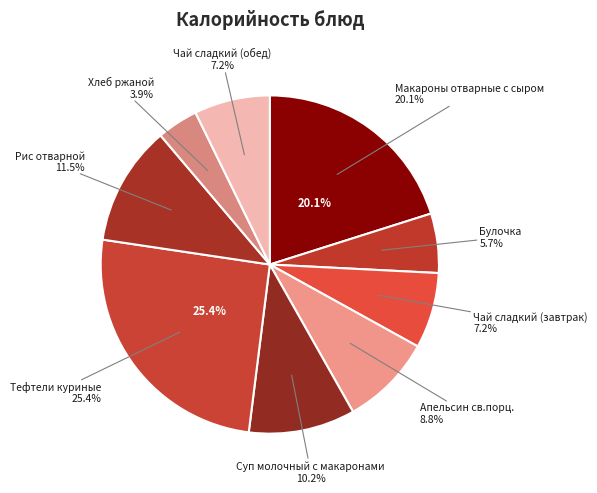

What is the ratio of the value at Макароны отварные с сыром to the value at Хлеб ржаной?

5.1